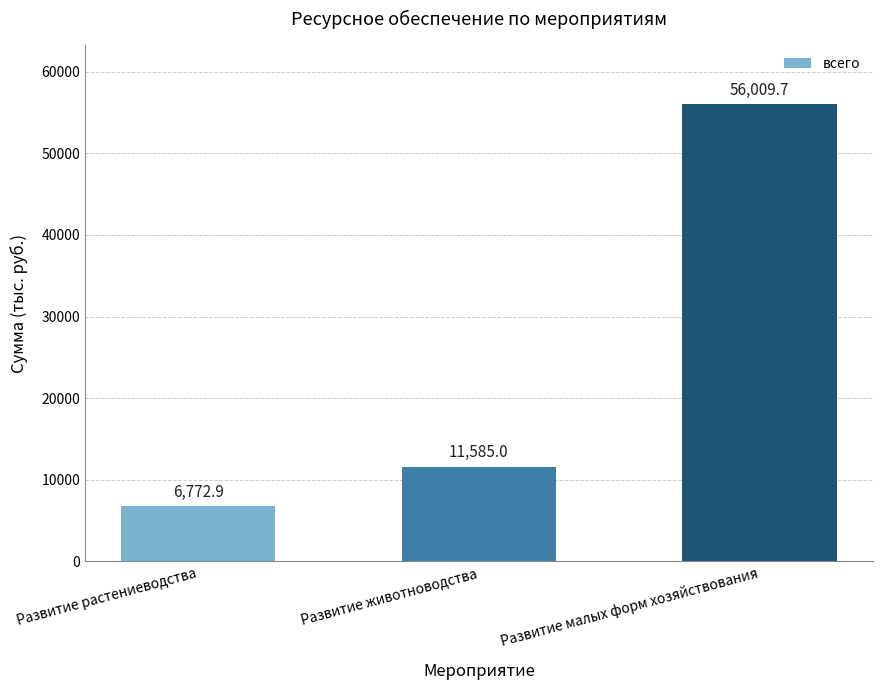

What is the value of the 1st bar from the left?

6772.9